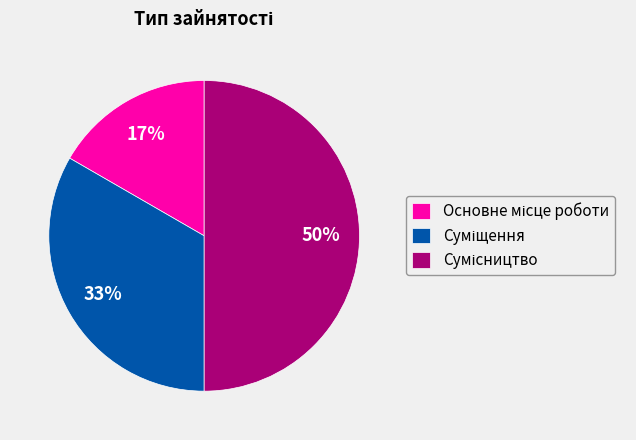

To the nearest percent, what is the difference between the largest and smallest slice percentages?

33%